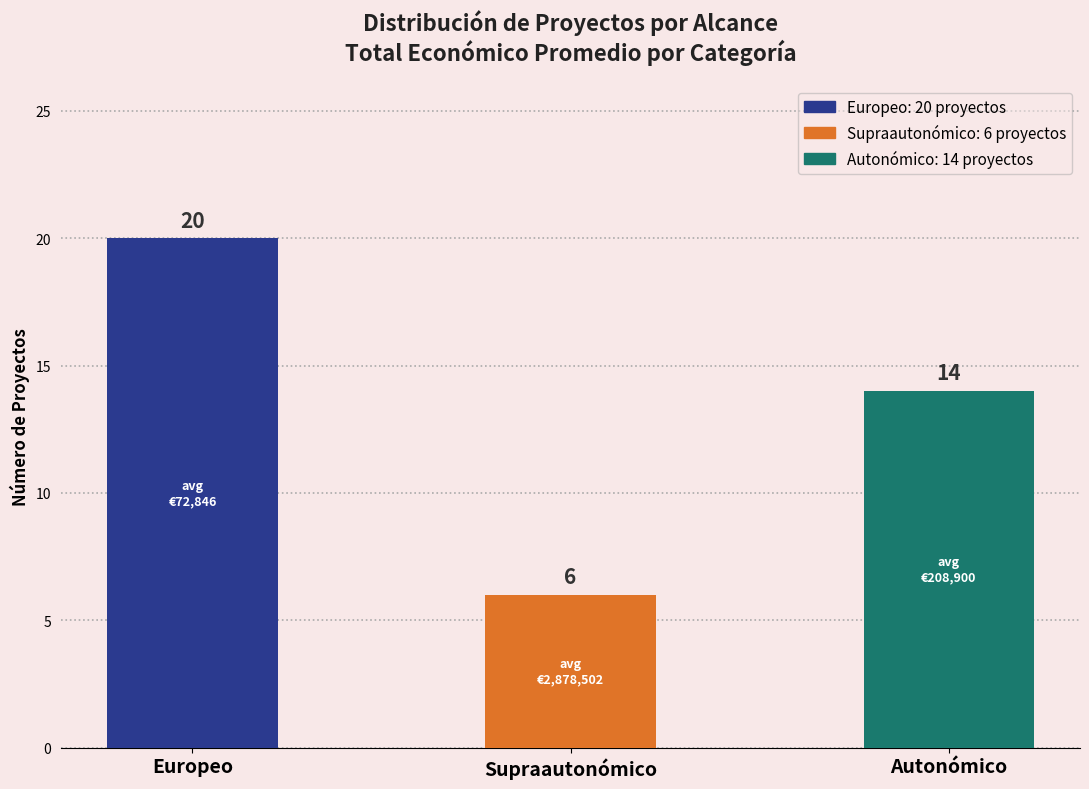

What is the label of the 3rd bar from the right?

Europeo